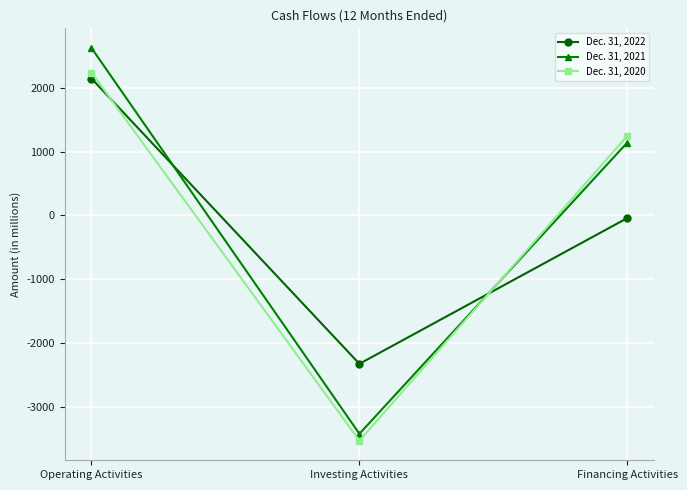

True or false: Dec. 31, 2021 has a value of 577 at Operating Activities.

False